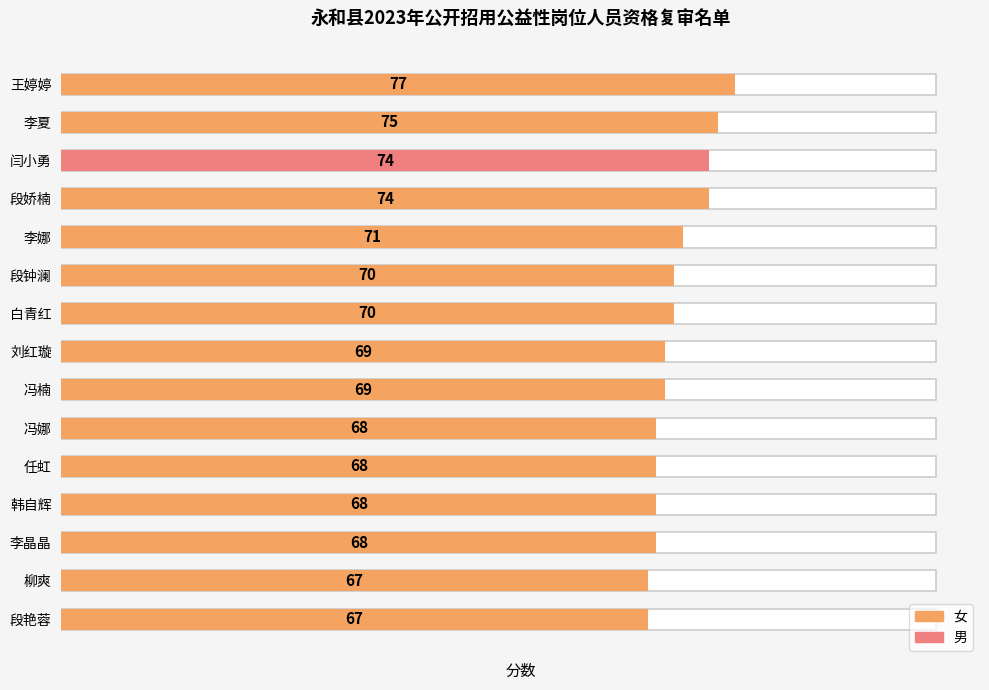

What is the sum of all values?

1055